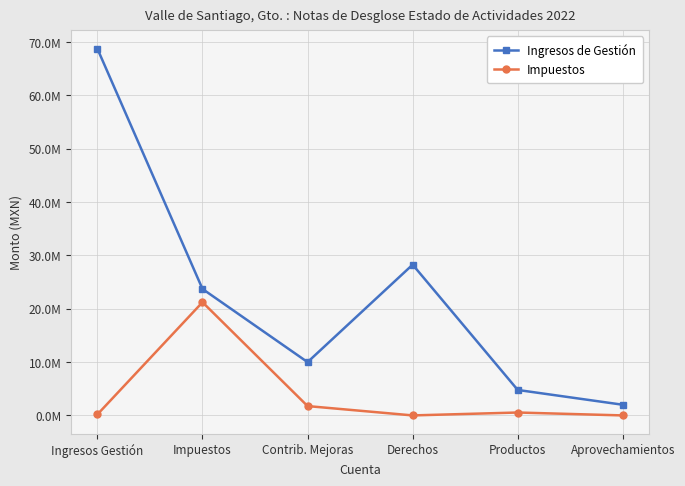

At which label does Impuestos reach its peak?

Impuestos